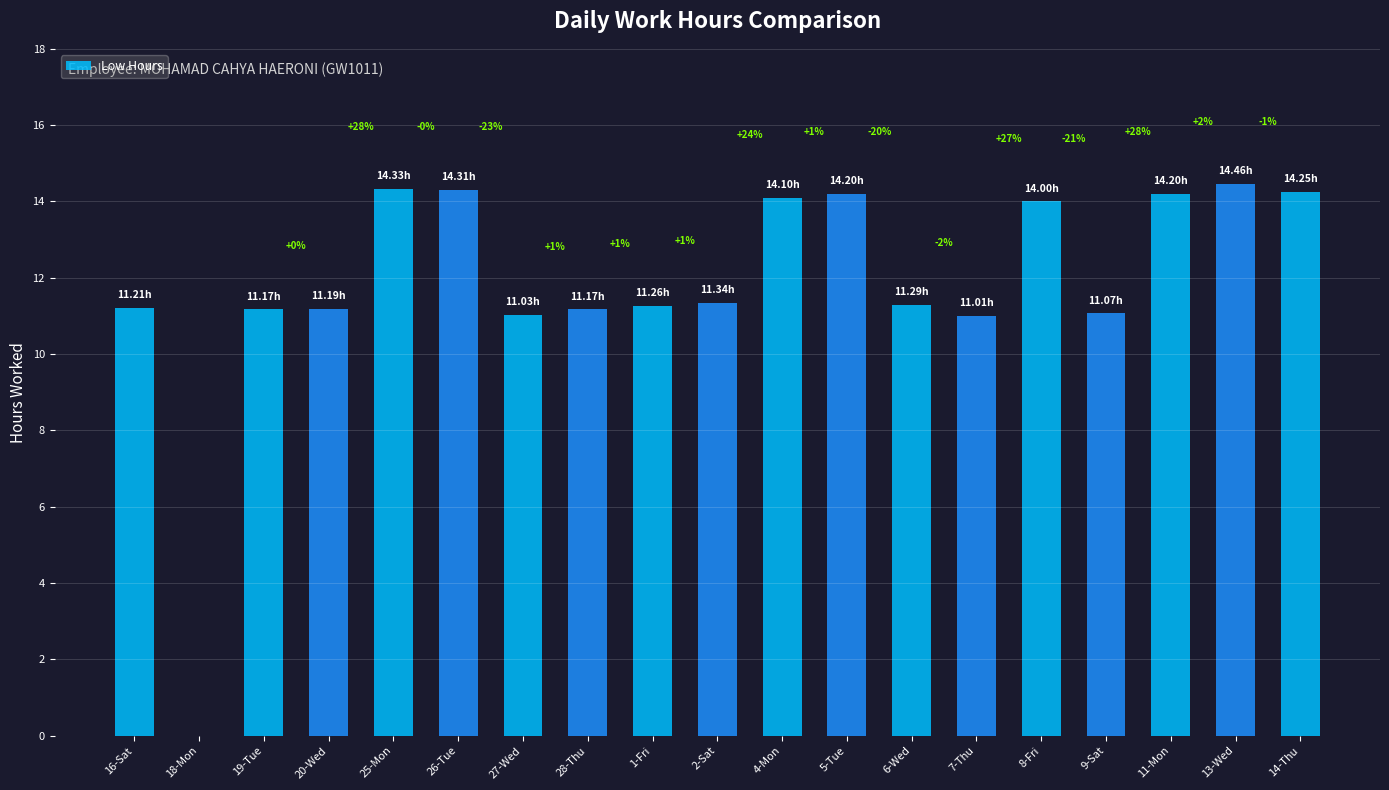

What is the difference between the maximum and minimum values?

14.5